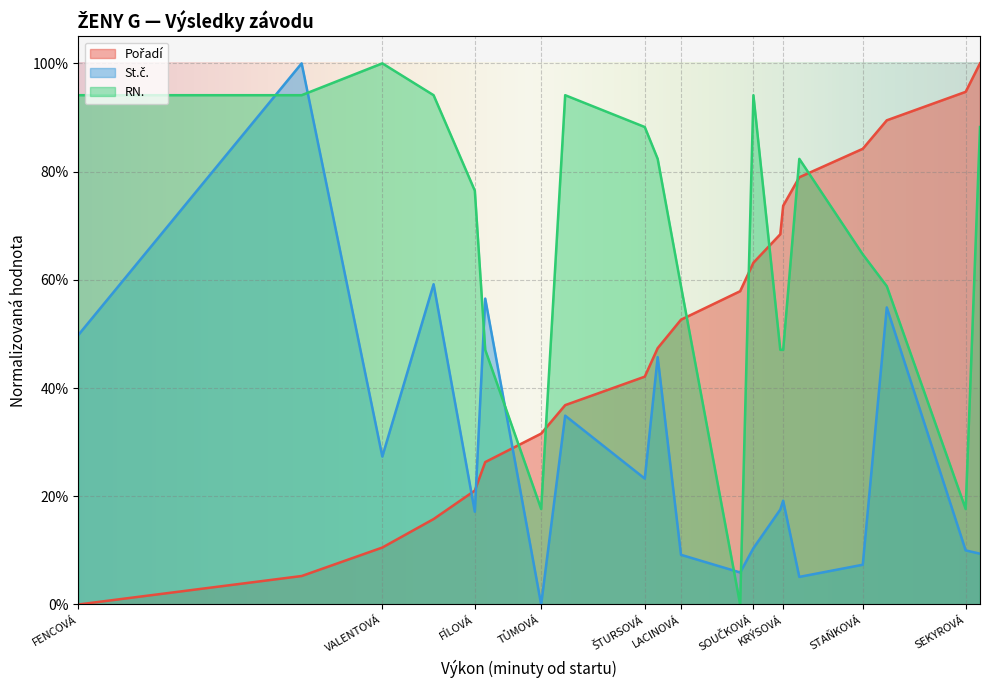

Is it true that Pořadí equals 0.2 at BIČÍKOVÁ?

False